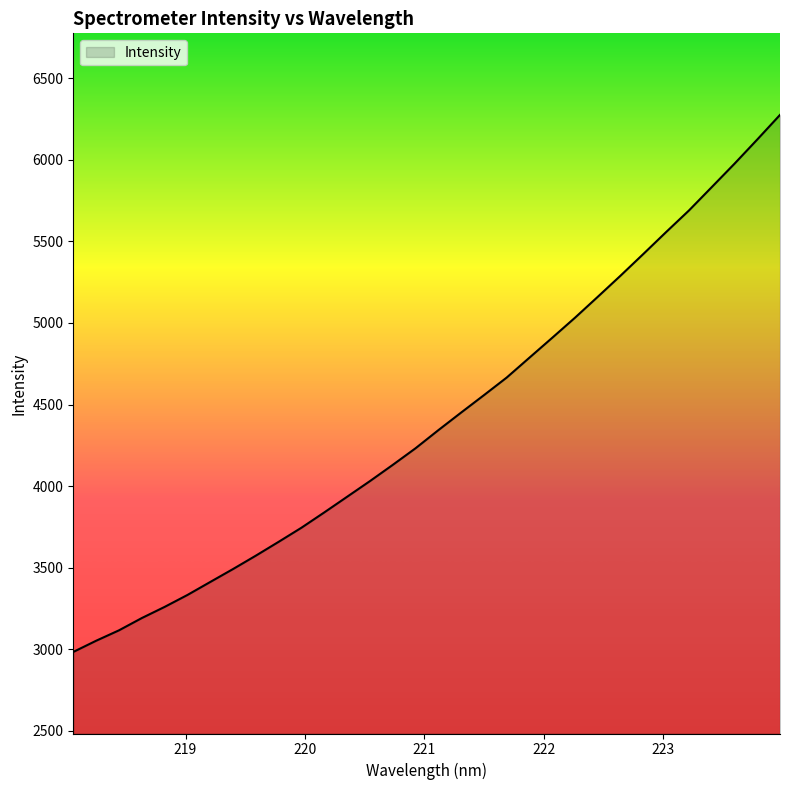

How many lines are shown in the chart?

1